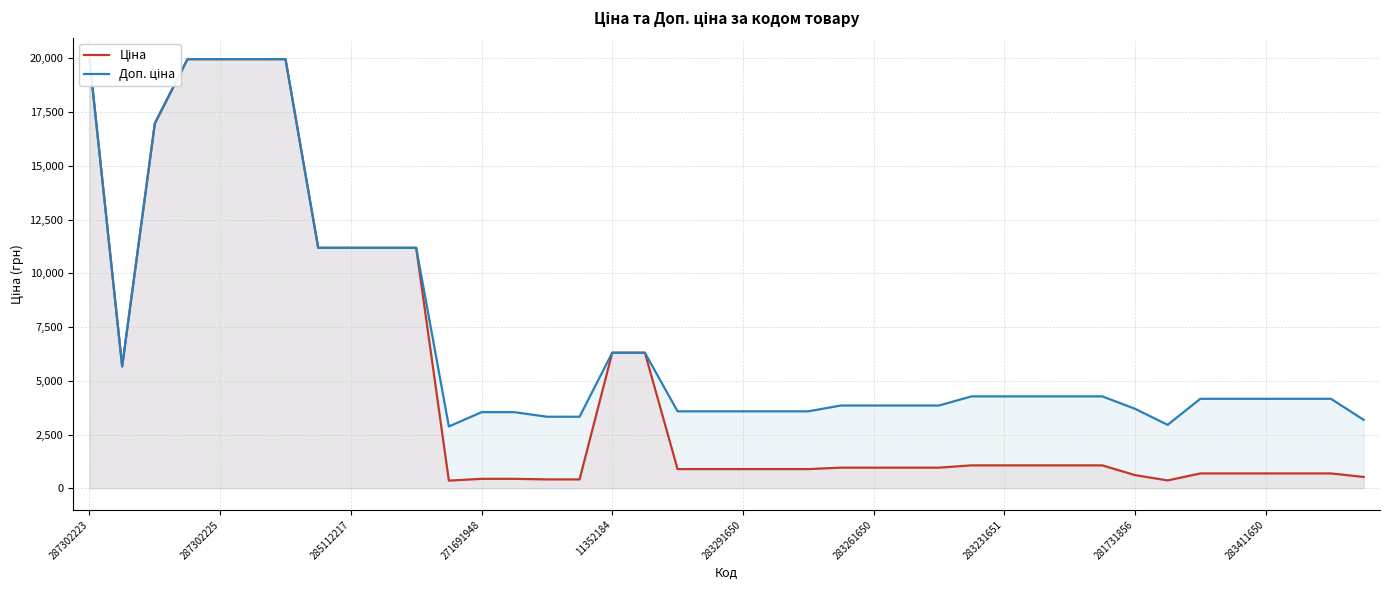

What is the sum of all Ціна values?

200591.8